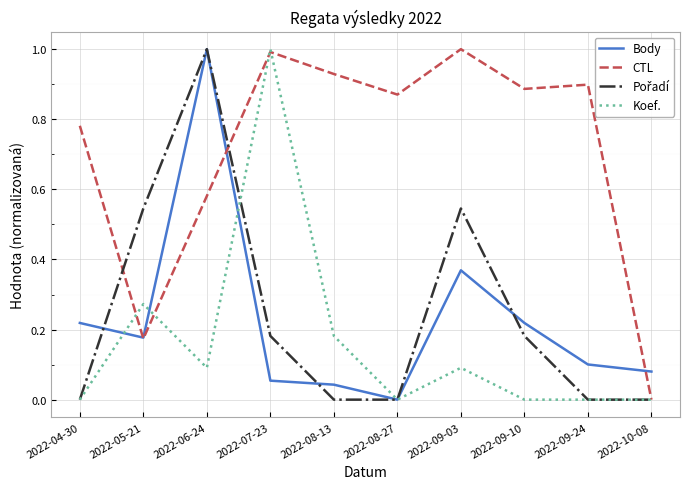

Which series changed the most between 2022-08-13 and 2022-10-08?

CTL